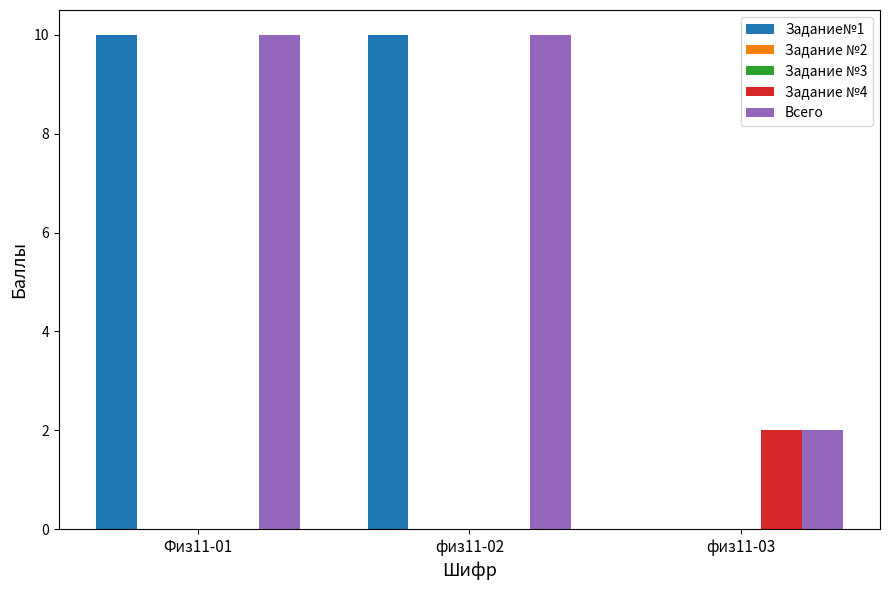

At how many categories does at least one series exceed 3?

2